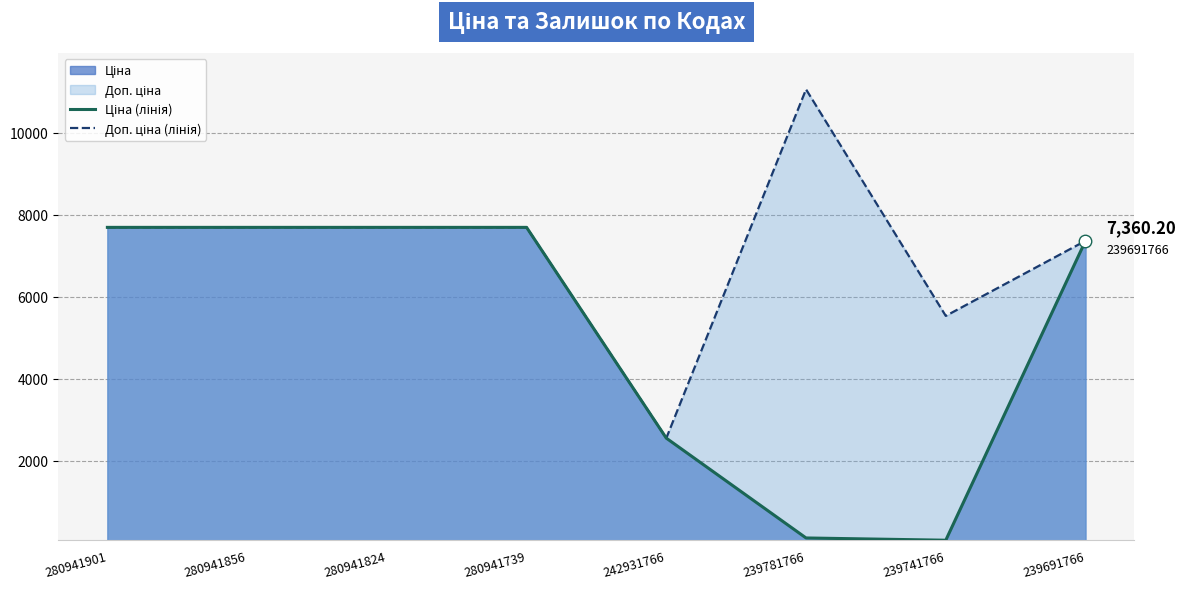

At how many categories does at least one series exceed 5032?

7